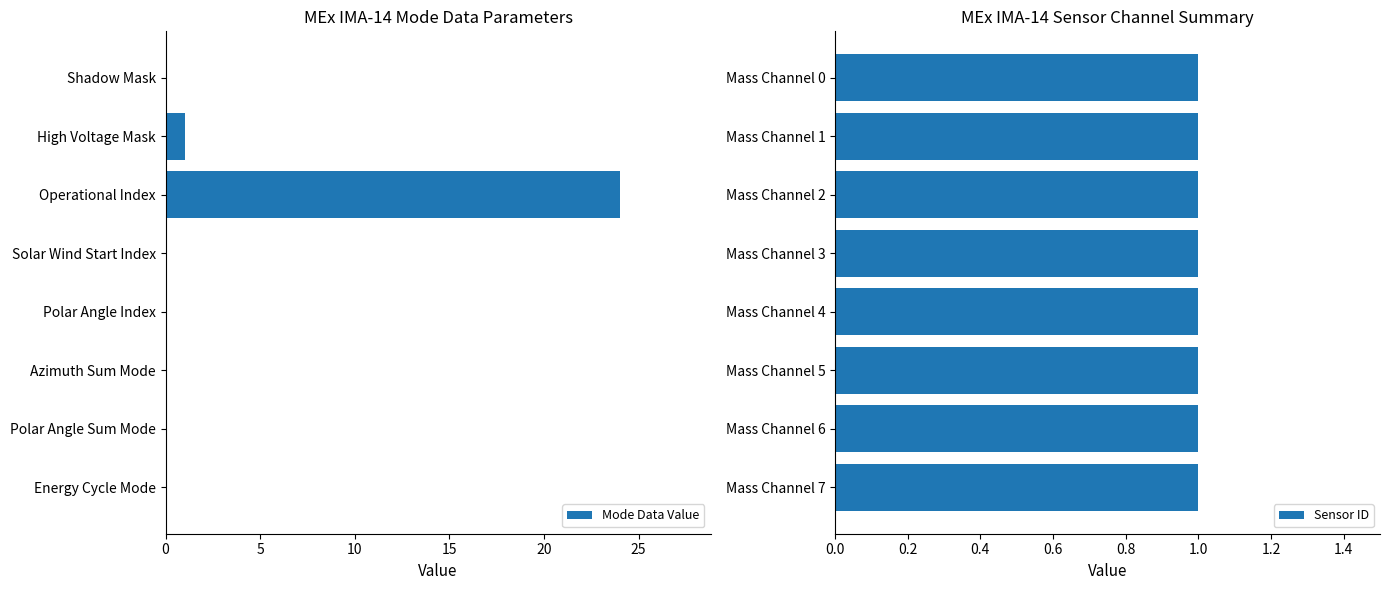

What is the maximum value for Mode Data Value?

24